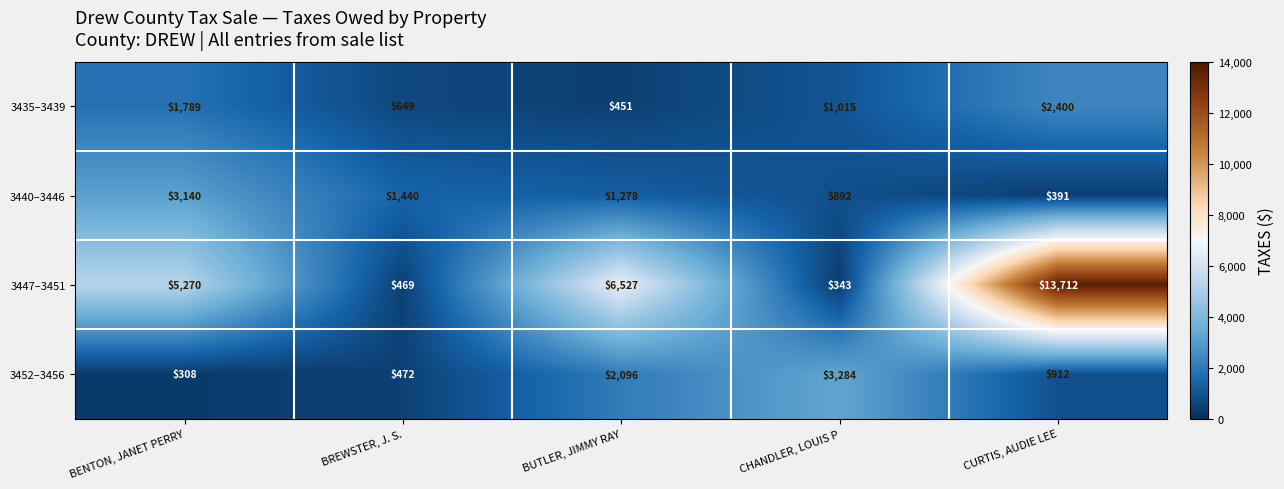

Where does the 3435–3439 series first go above 1015?

BENTON, JANET PERRY